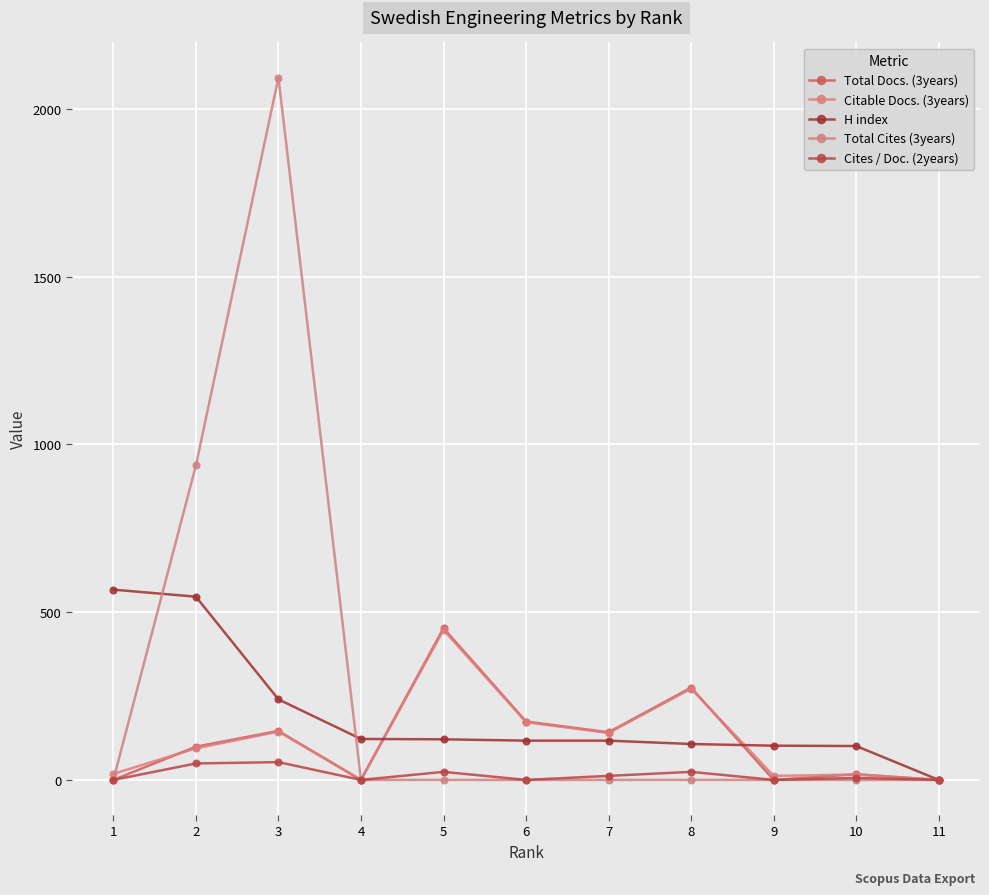

Which category has the lowest value across all series?

1